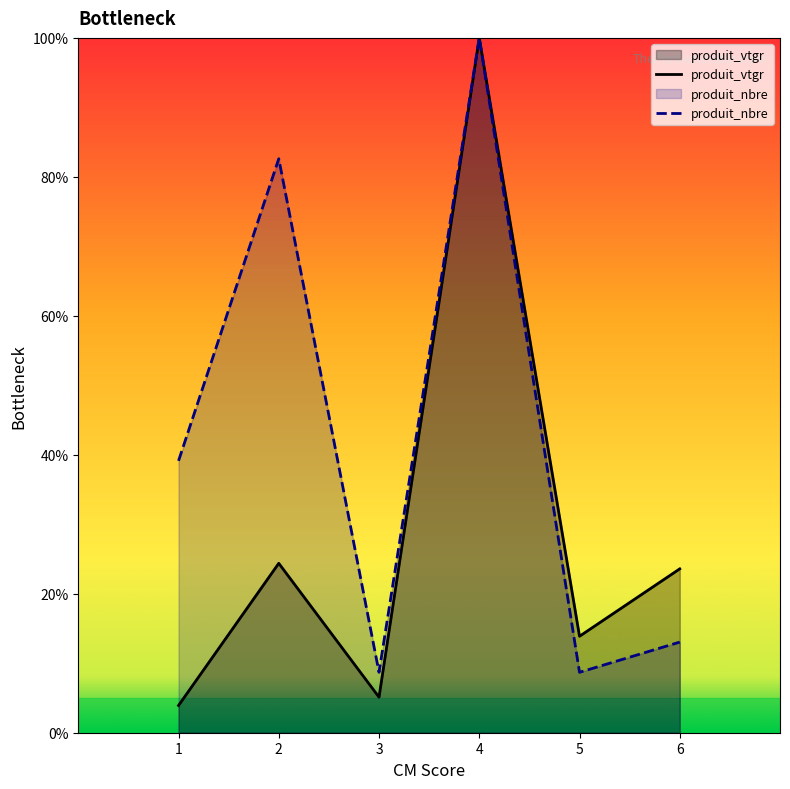

What are all the series names shown in the legend?

produit_vtgr, produit_nbre